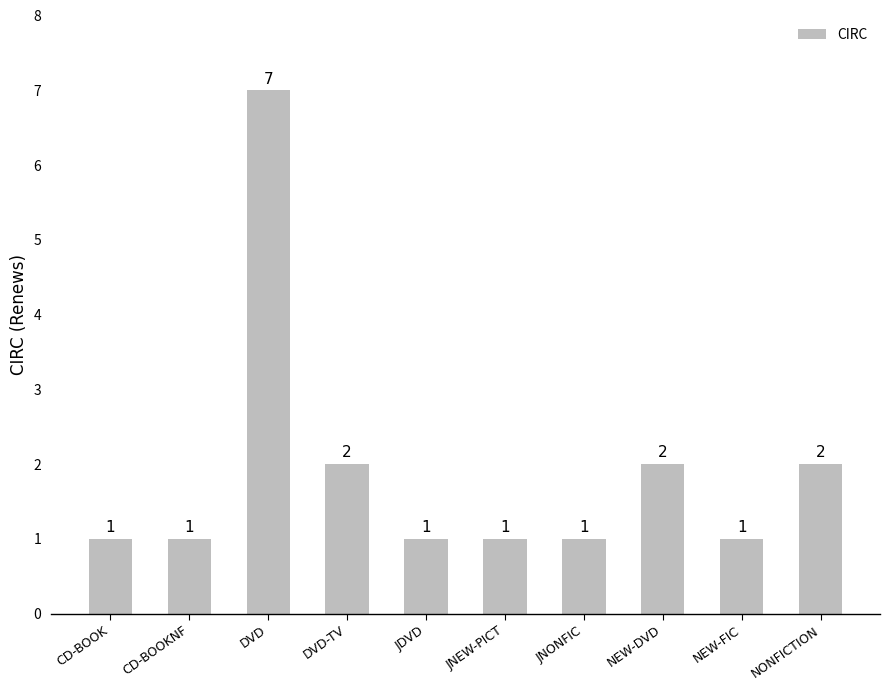

At which category does the chart reach its peak across all series?

DVD